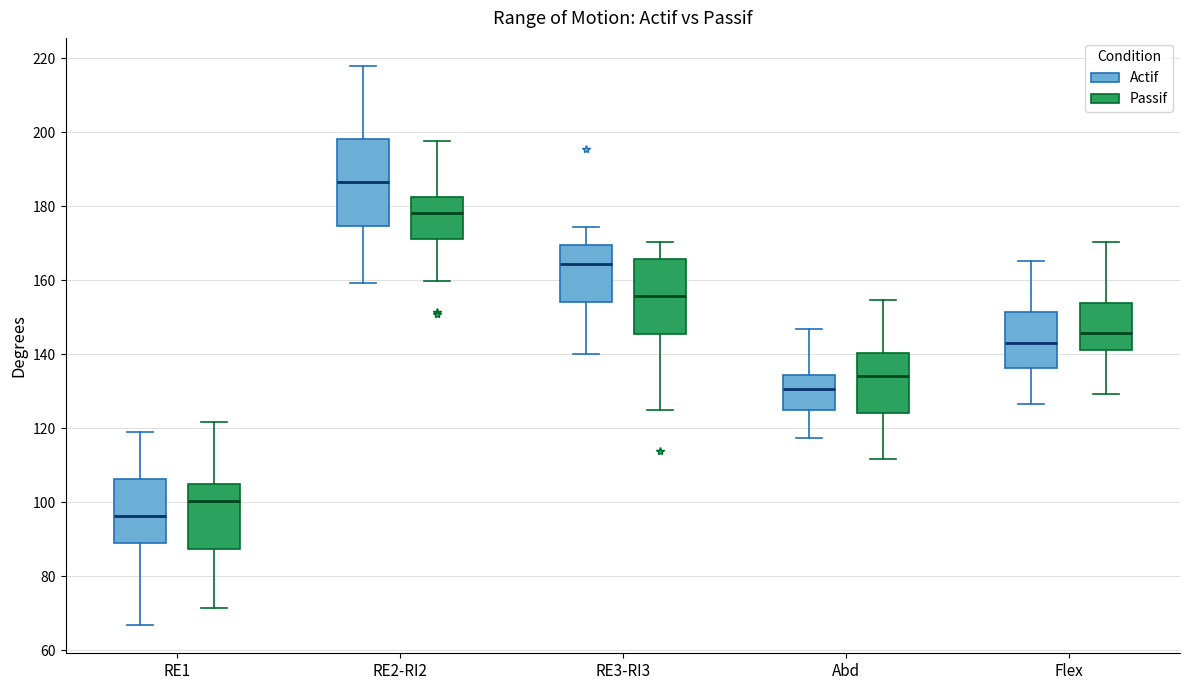

Reading left to right, transcribe this box plot: for each box, give where its median line is, the range the box spans, and where its two whiskers end, as read against the y-axis. The values are not printed on the chart, so give them approximately, as read against the axis.

RE1 (Actif): median 96, box 90 to 106, whiskers 66 to 118
RE1 (Passif): median 100, box 88 to 106, whiskers 72 to 122
RE2-RI2 (Actif): median 186, box 174 to 198, whiskers 160 to 218
RE2-RI2 (Passif): median 178, box 172 to 182, whiskers 160 to 198
RE3-RI3 (Actif): median 164, box 154 to 170, whiskers 140 to 174
RE3-RI3 (Passif): median 156, box 146 to 166, whiskers 124 to 170
Abd (Actif): median 130, box 126 to 134, whiskers 118 to 146
Abd (Passif): median 134, box 124 to 140, whiskers 112 to 154
Flex (Actif): median 144, box 136 to 152, whiskers 126 to 166
Flex (Passif): median 146, box 142 to 154, whiskers 130 to 170